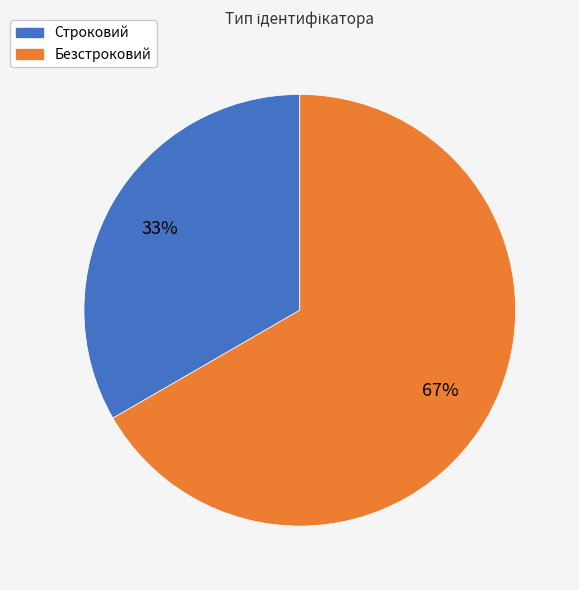

Is the sum of Безстроковий and Строковий greater than half?

Yes